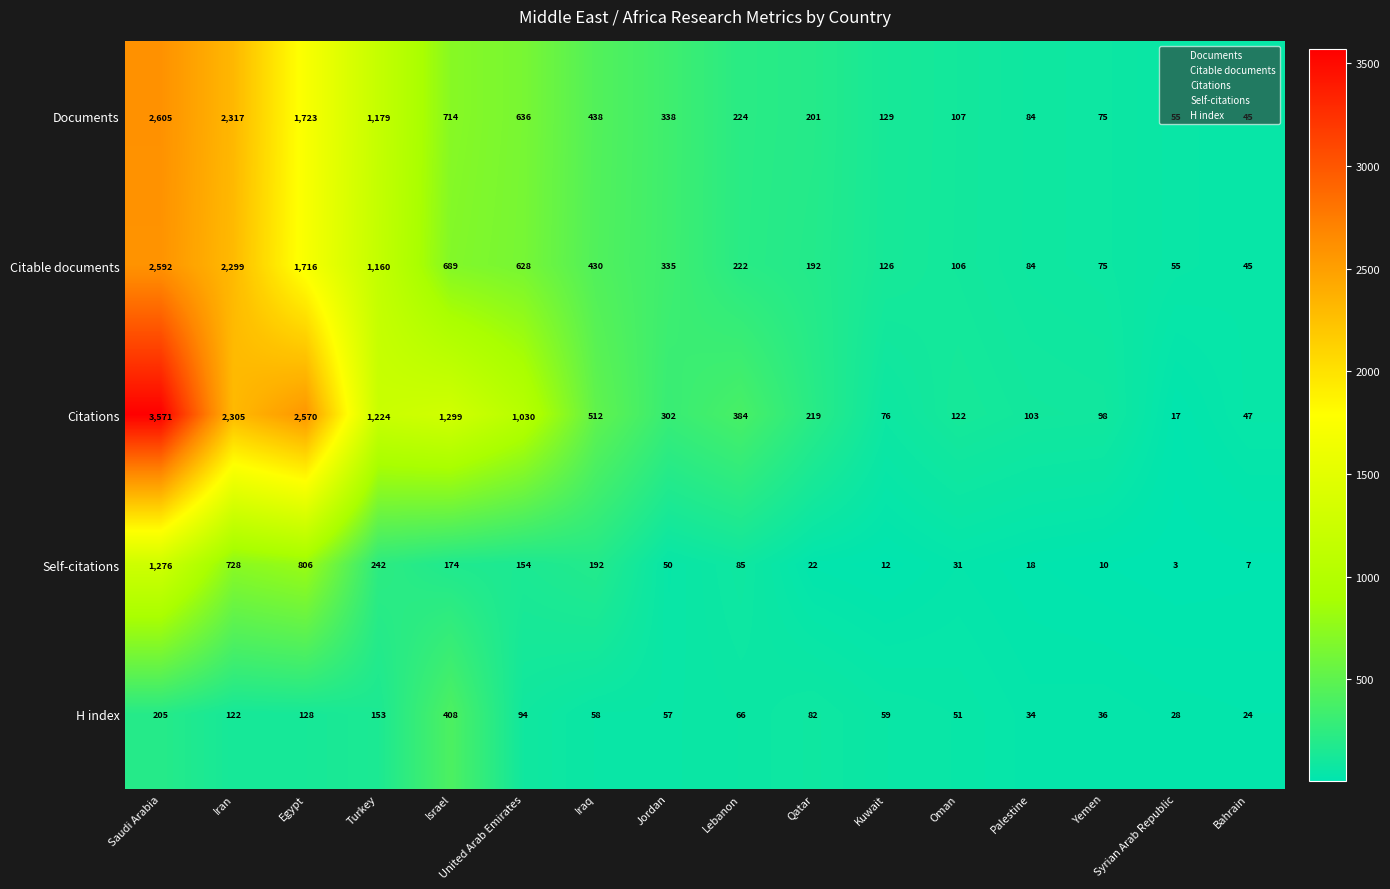

Which series has the largest total across all categories?

Citations